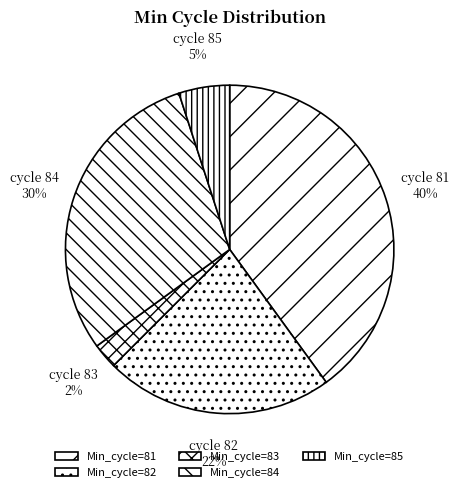

Count the number of slices in the pie.

5